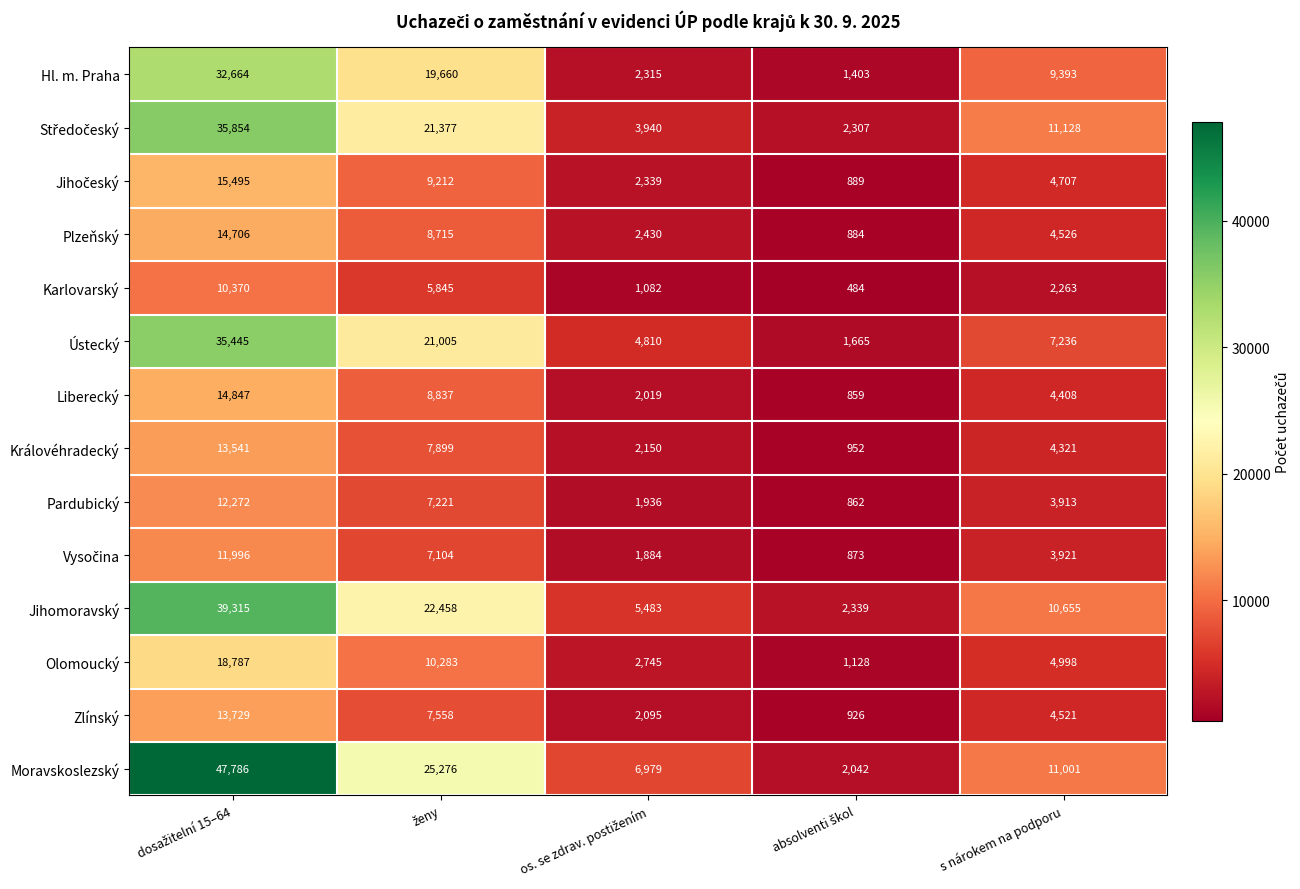

What is the sum of all Pardubický values?

26204